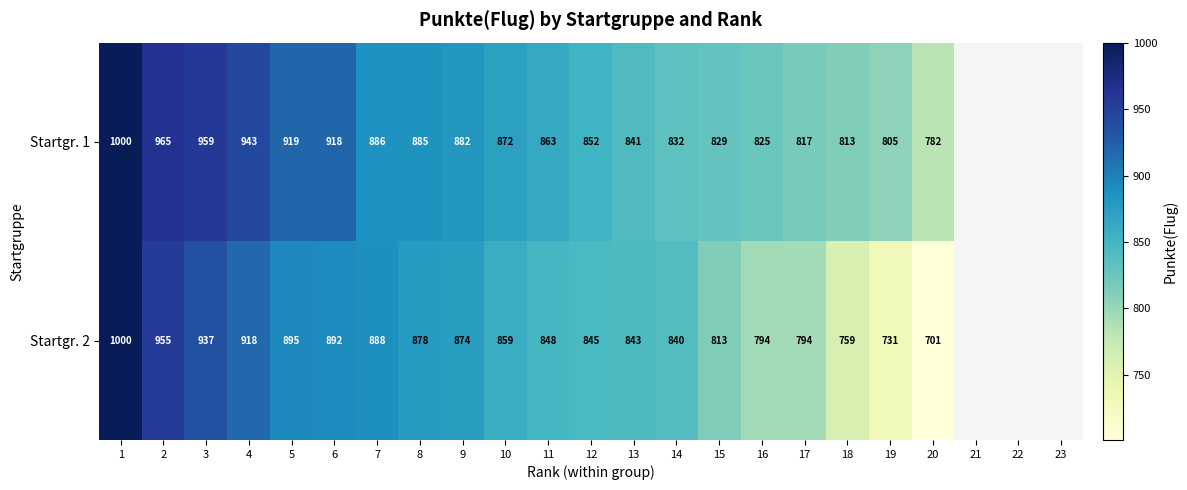

Rank the series at 13 from highest to lowest value.

Startgr. 2, Startgr. 1